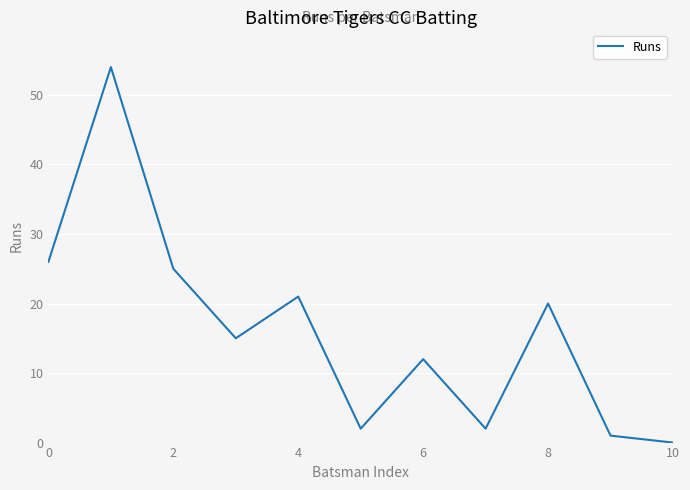

What is the maximum value shown in the chart?

54